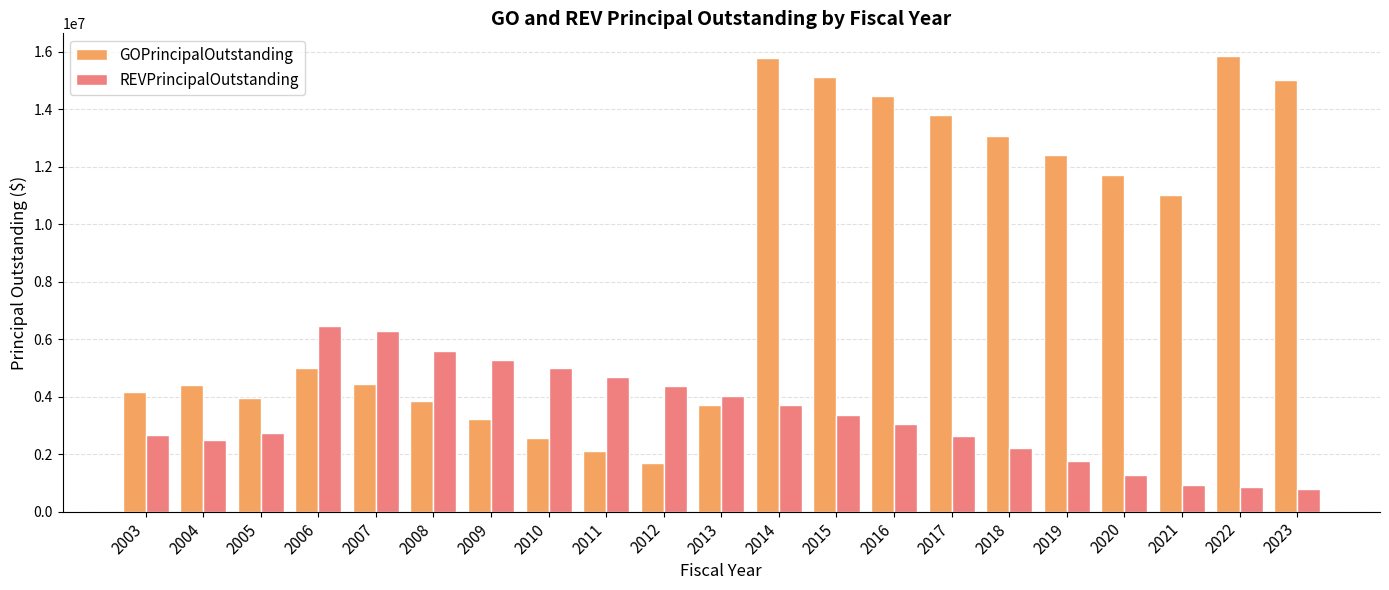

The value of REVPrincipalOutstanding at 2006 is 6452670.7. True or false?

True